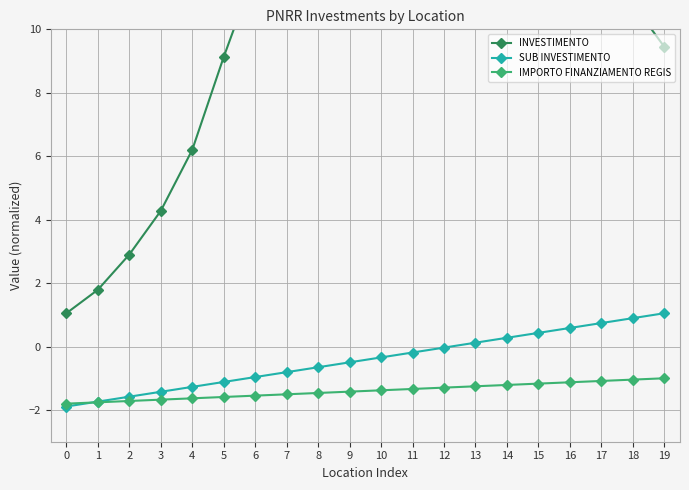

What is the value of the INVESTIMENTO point at the 8th from the left?

15.7